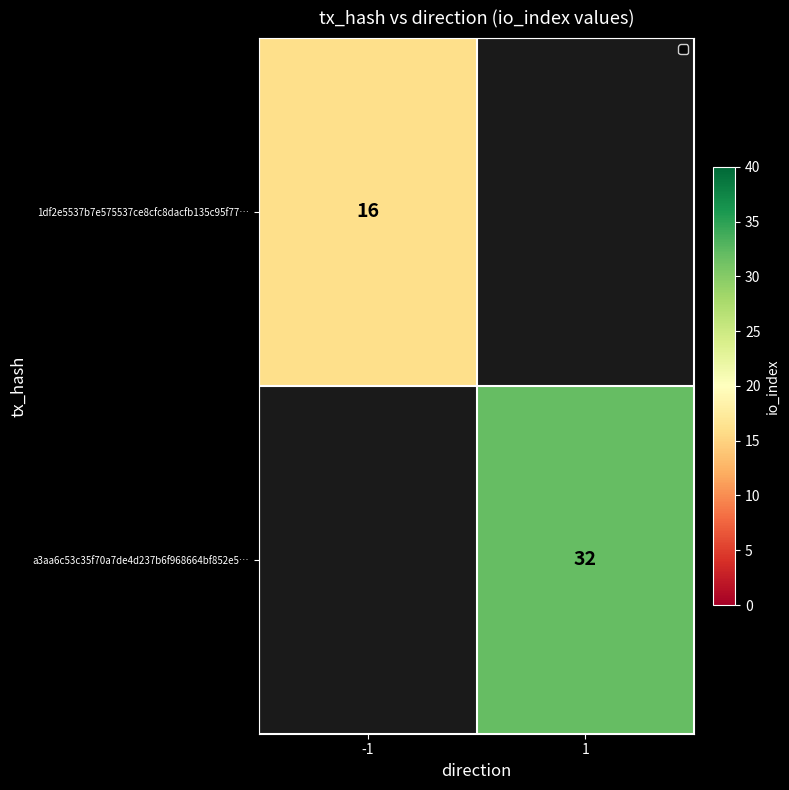

How many categories are shown in the chart?

2